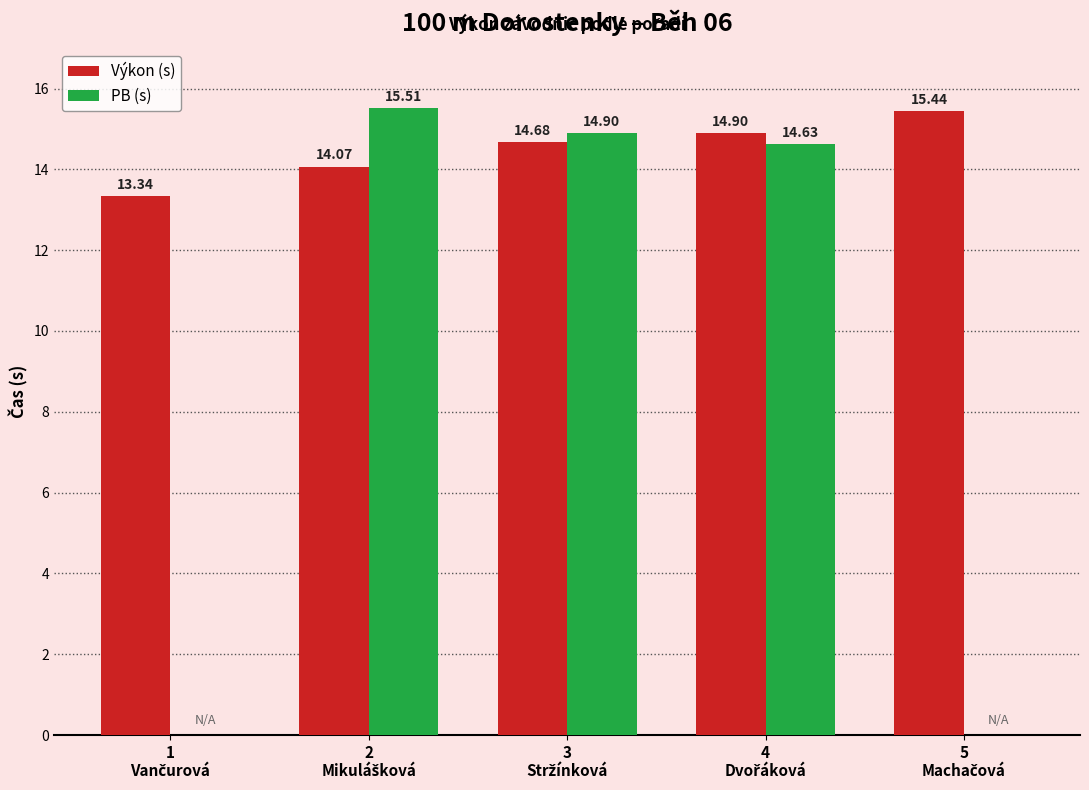

What are all the series names shown in the legend?

Výkon (s), PB (s)